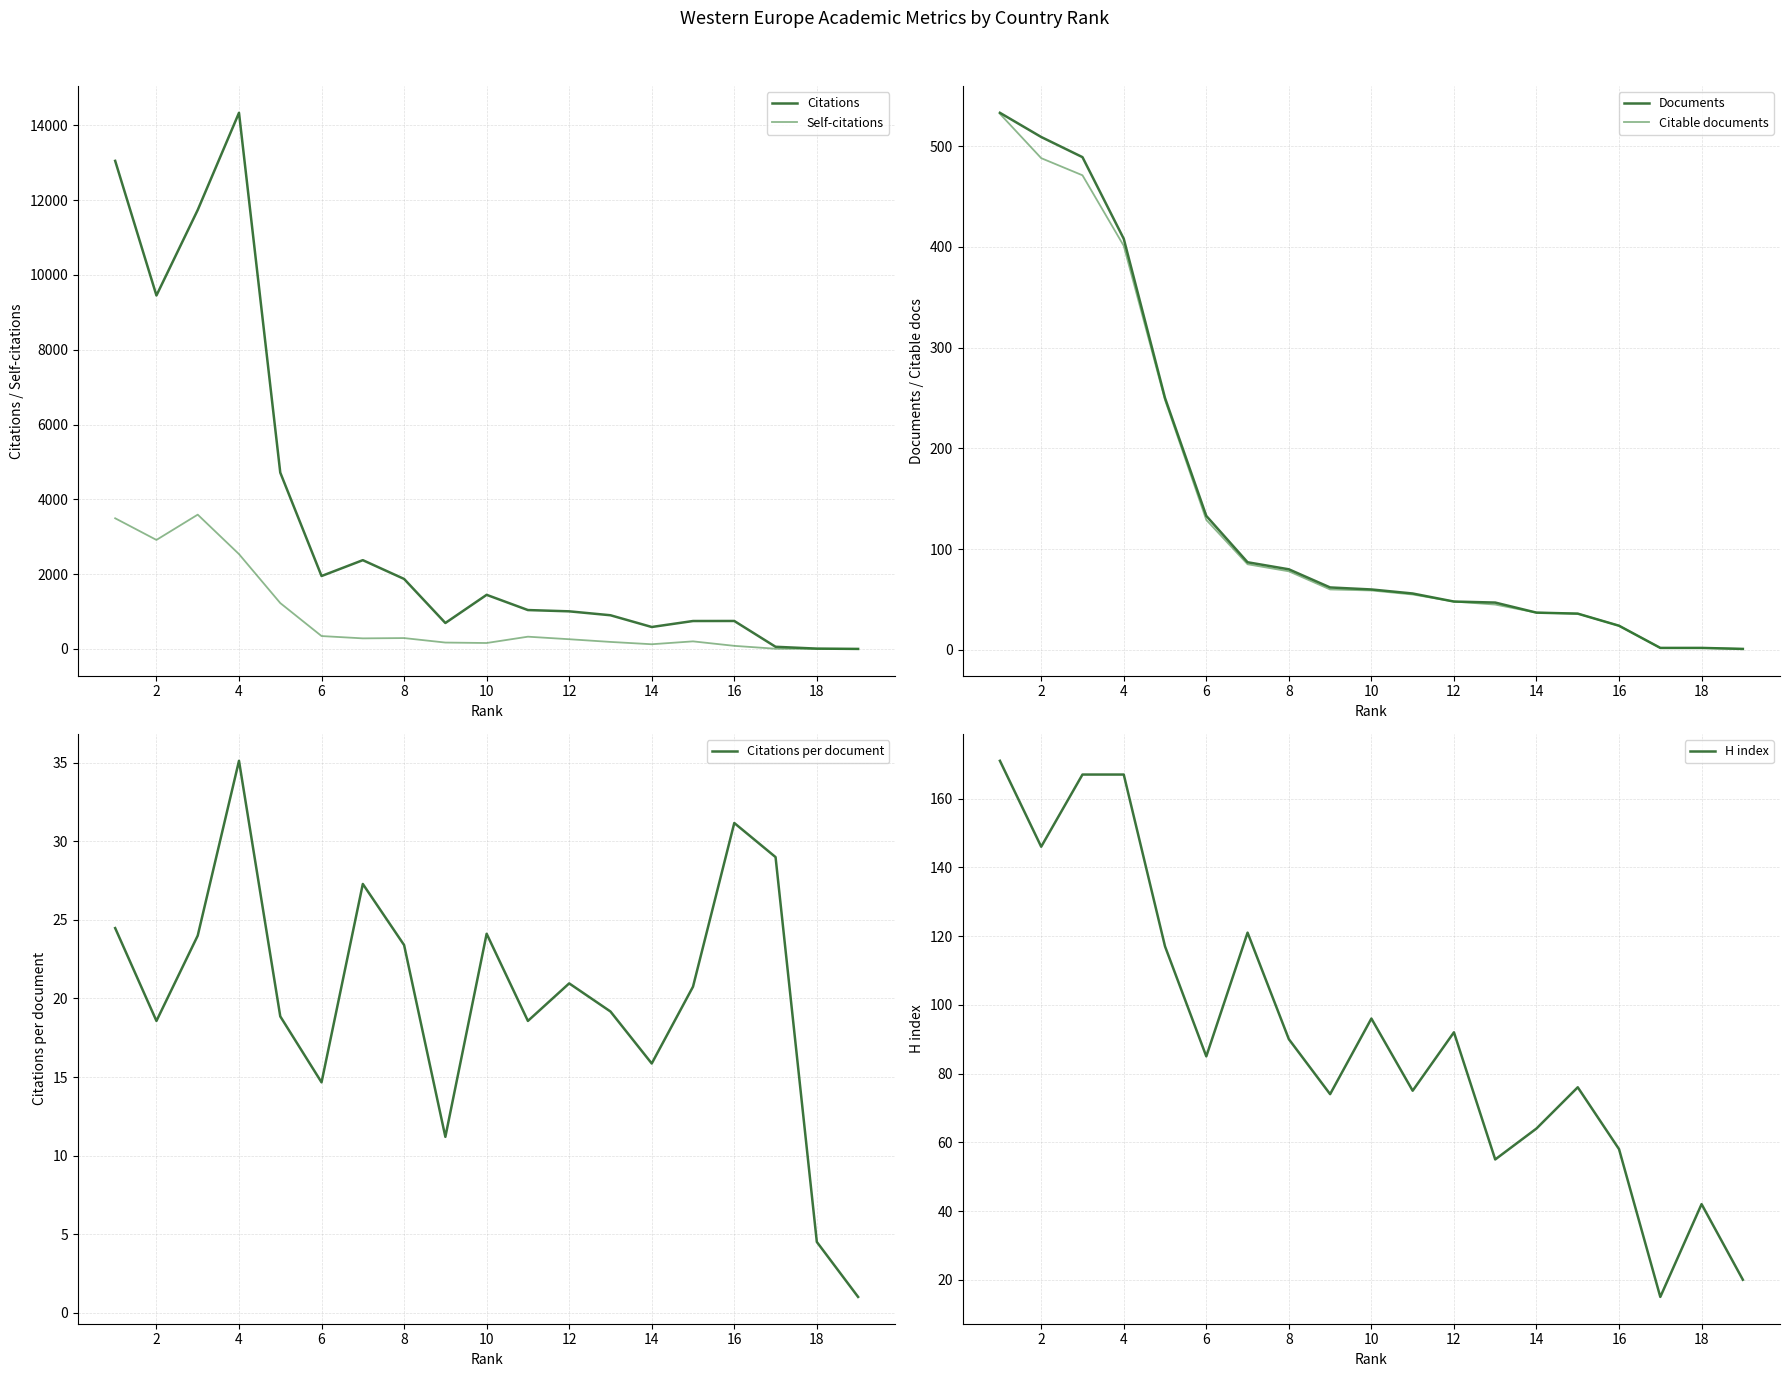

Is the value of Citations at 16 greater than the value of Self-citations at 4?

No